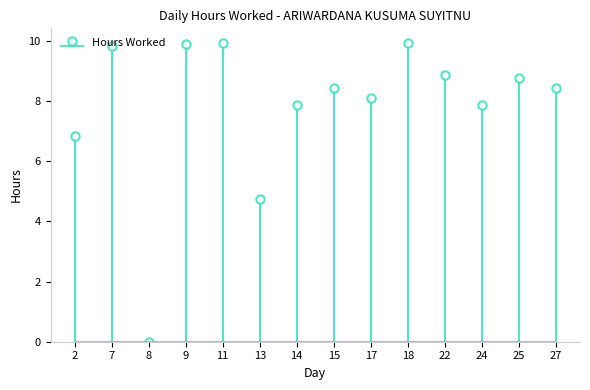

The value at 2 is 9.9. True or false?

False